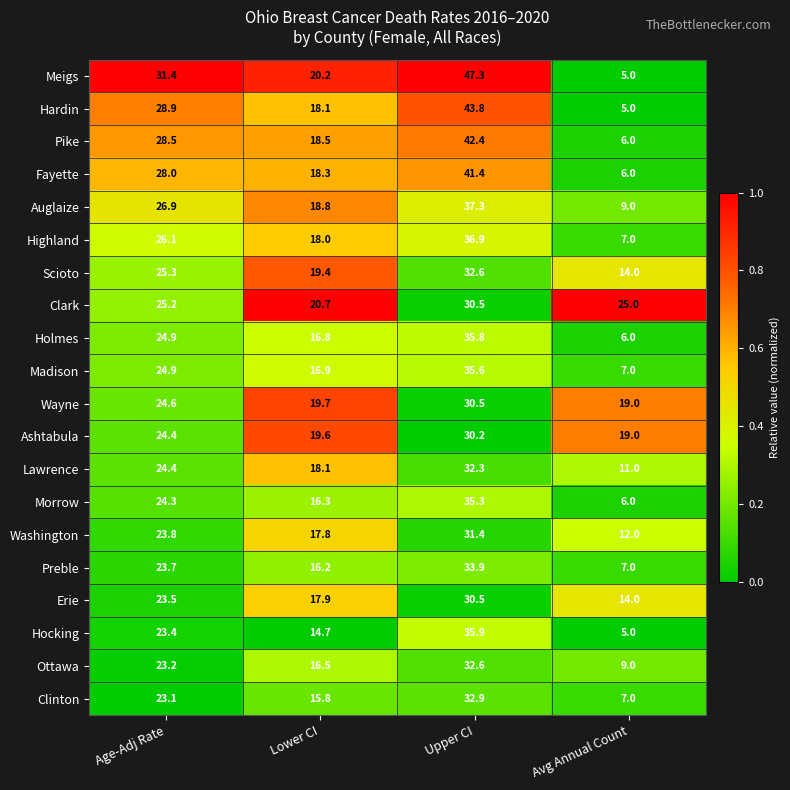

True or false: Clark has a value of 4.6 at Lower CI.

False